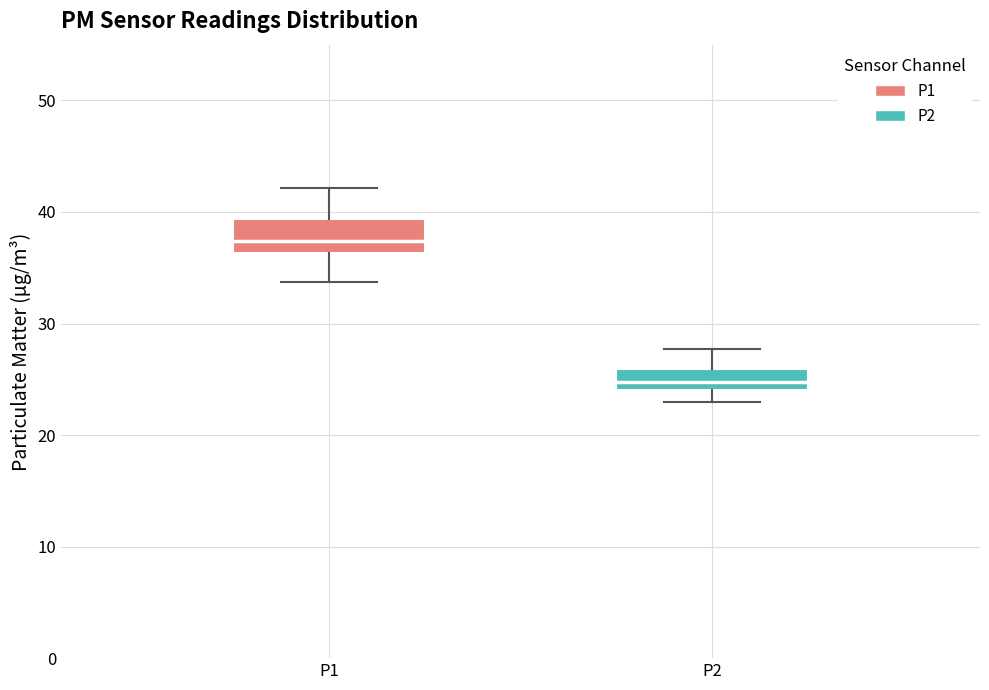

Where is the upper edge of the box for P2 on the y-axis? The values are not printed on the chart, so give them approximately, as read against the axis.

26